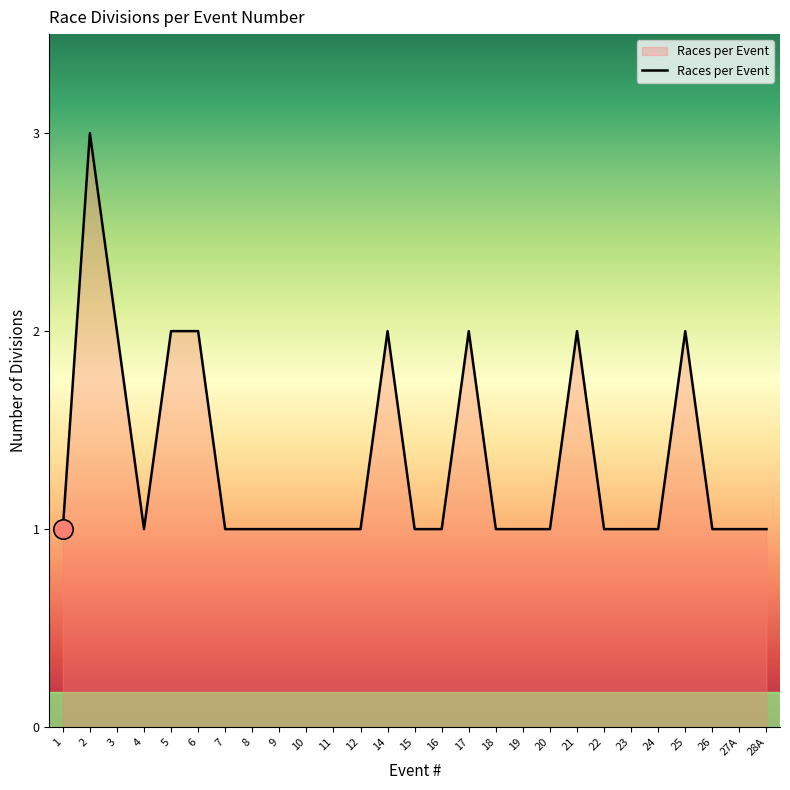

True or false: there are more than 2 points higher than both neighbors.

True